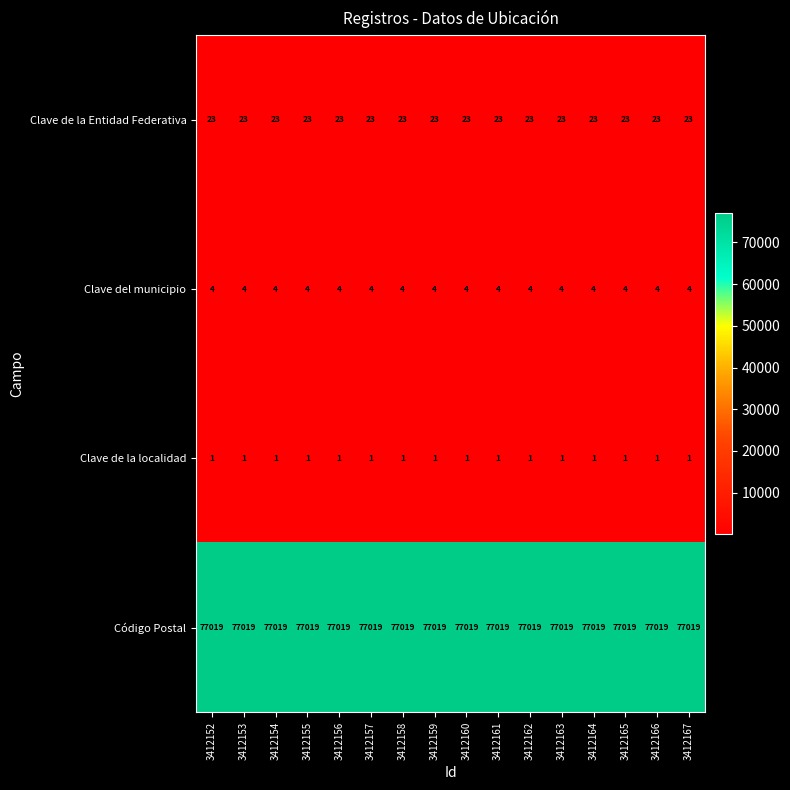

What is the difference between the highest and lowest values at 3412161?

77018